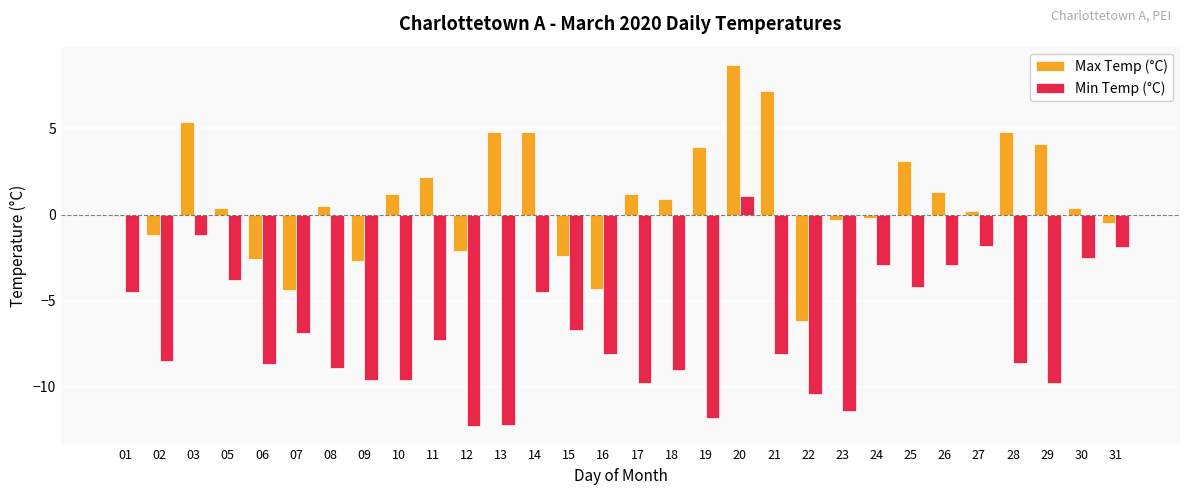

At which label does Max Temp (°C) first exceed 0?

03